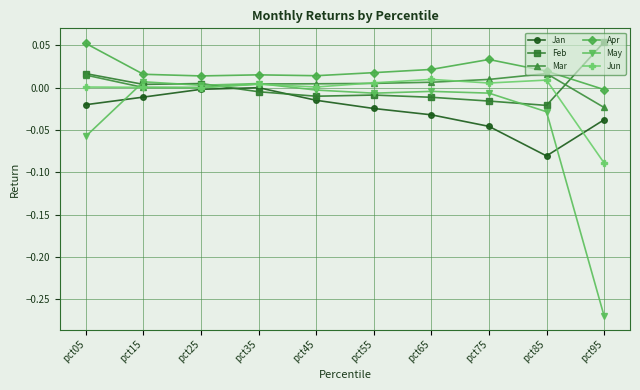

In Apr, how many points are higher than both neighbors (excluding endpoints)?

2